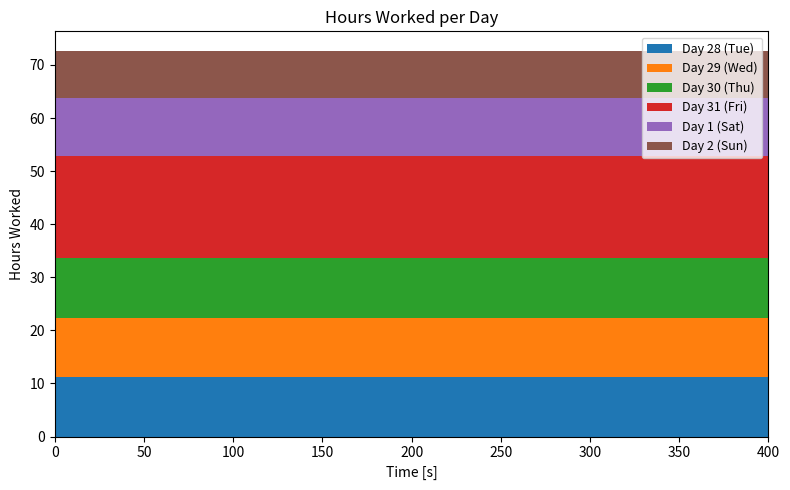

Reading left to right, what are all the values shown in this chart?

Day 28 (Tue): 11.2	11.2	11.2	11.2	11.2
Day 29 (Wed): 11.2	11.2	11.2	11.2	11.2
Day 30 (Thu): 11.3	11.3	11.3	11.3	11.3
Day 31 (Fri): 19.2	19.2	19.2	19.2	19.2
Day 1 (Sat): 11.0	11.0	11.0	11.0	11.0
Day 2 (Sun): 8.8	8.8	8.8	8.8	8.8